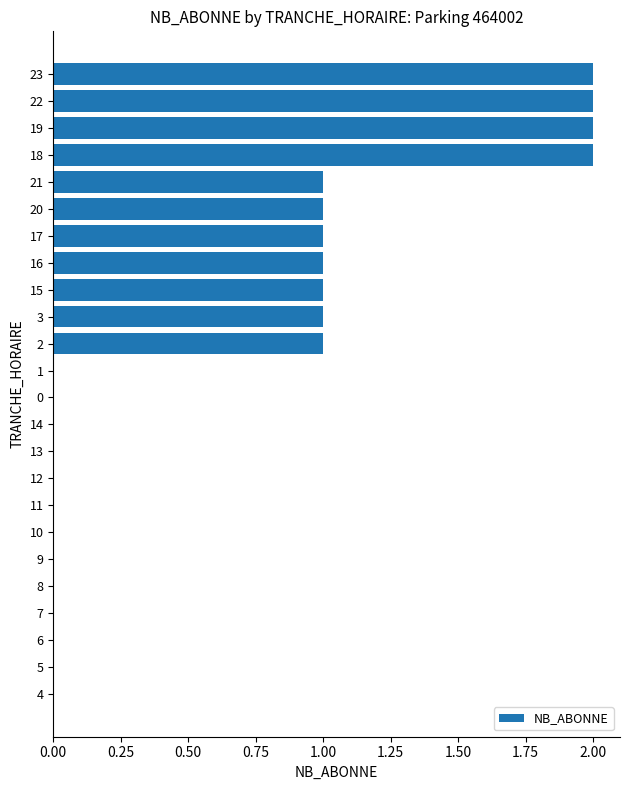

Between 18 and 12, which is larger?

18